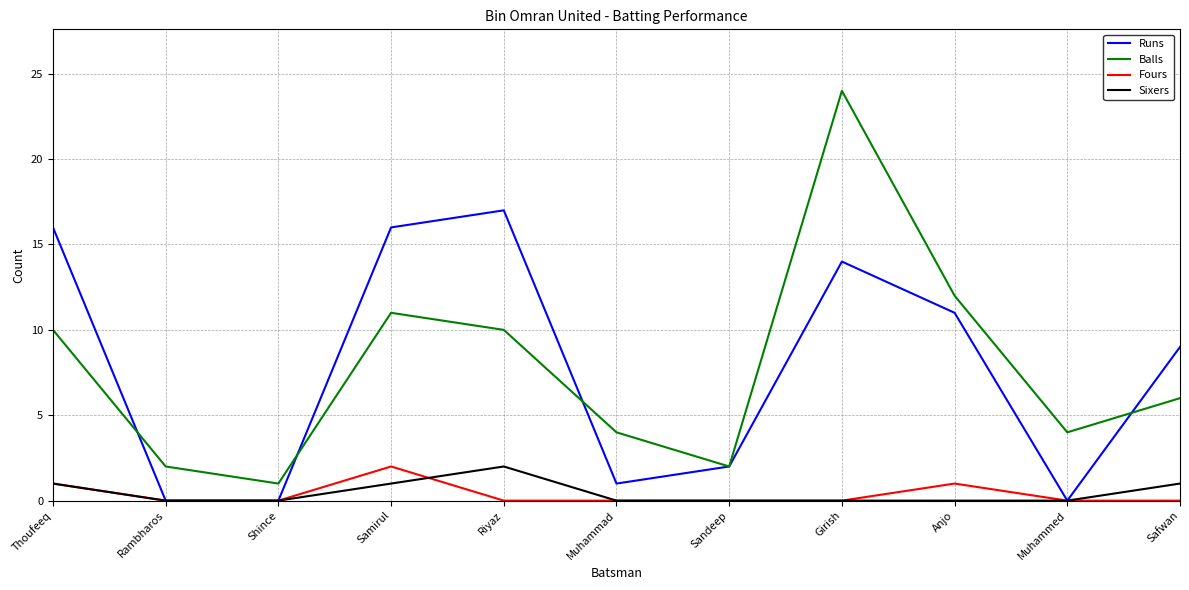

What is the total value across all series at Samirul?

30